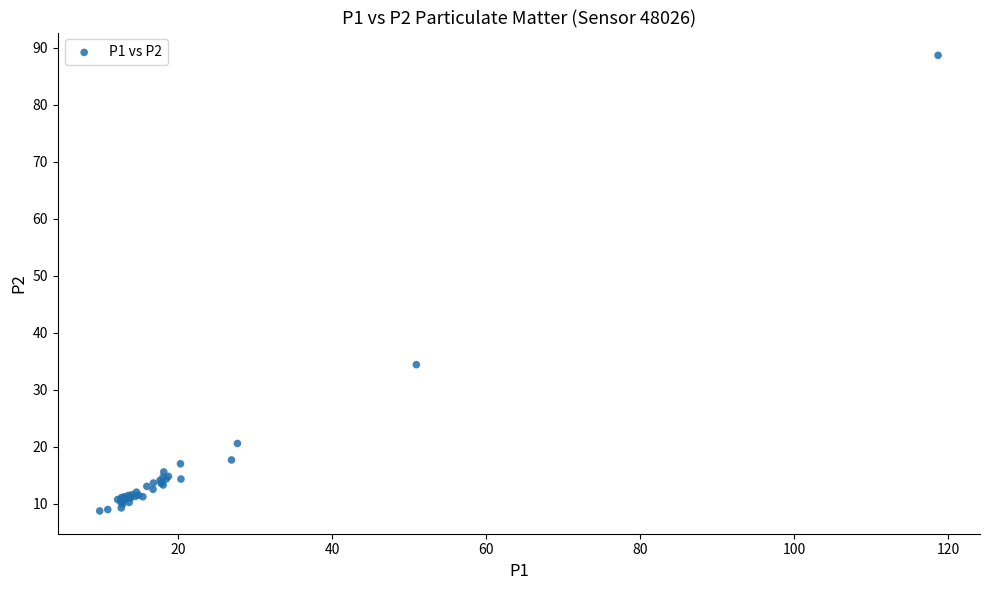

What Y value in the scatter plot is closest to 48?

34.4